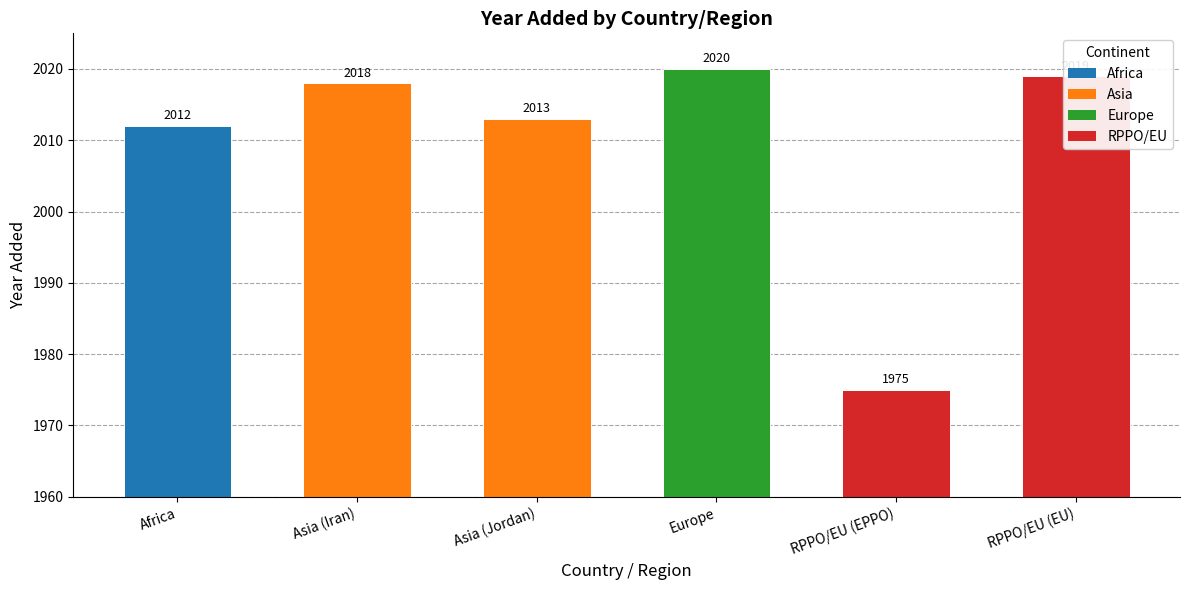

The chart shows a value of 2783 at Africa. True or false?

False